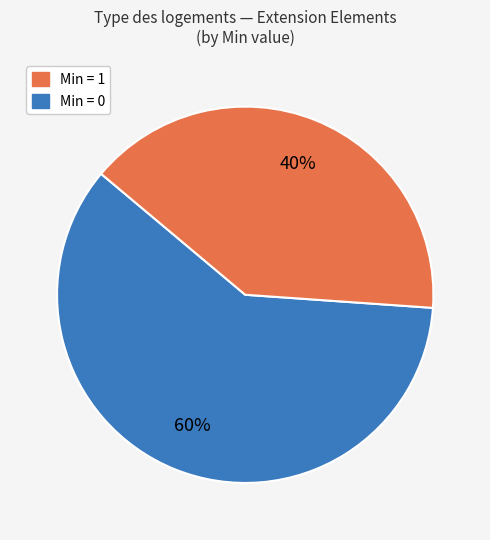

Does any single category account for the majority?

Yes